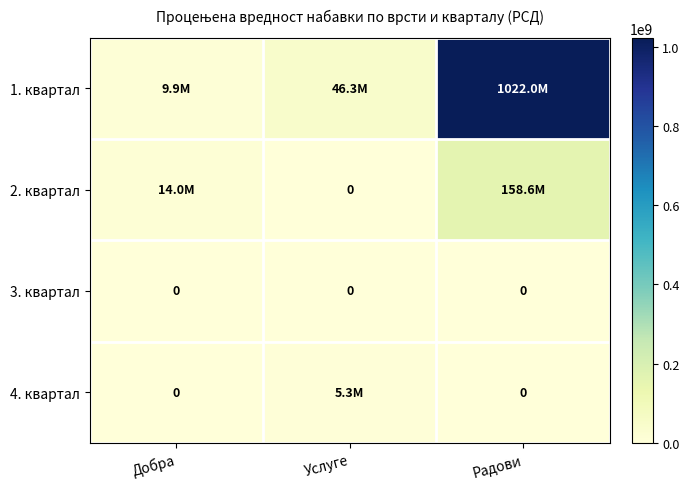

What is the difference between the 1. квартал values at Радови and Добра?

1012050000